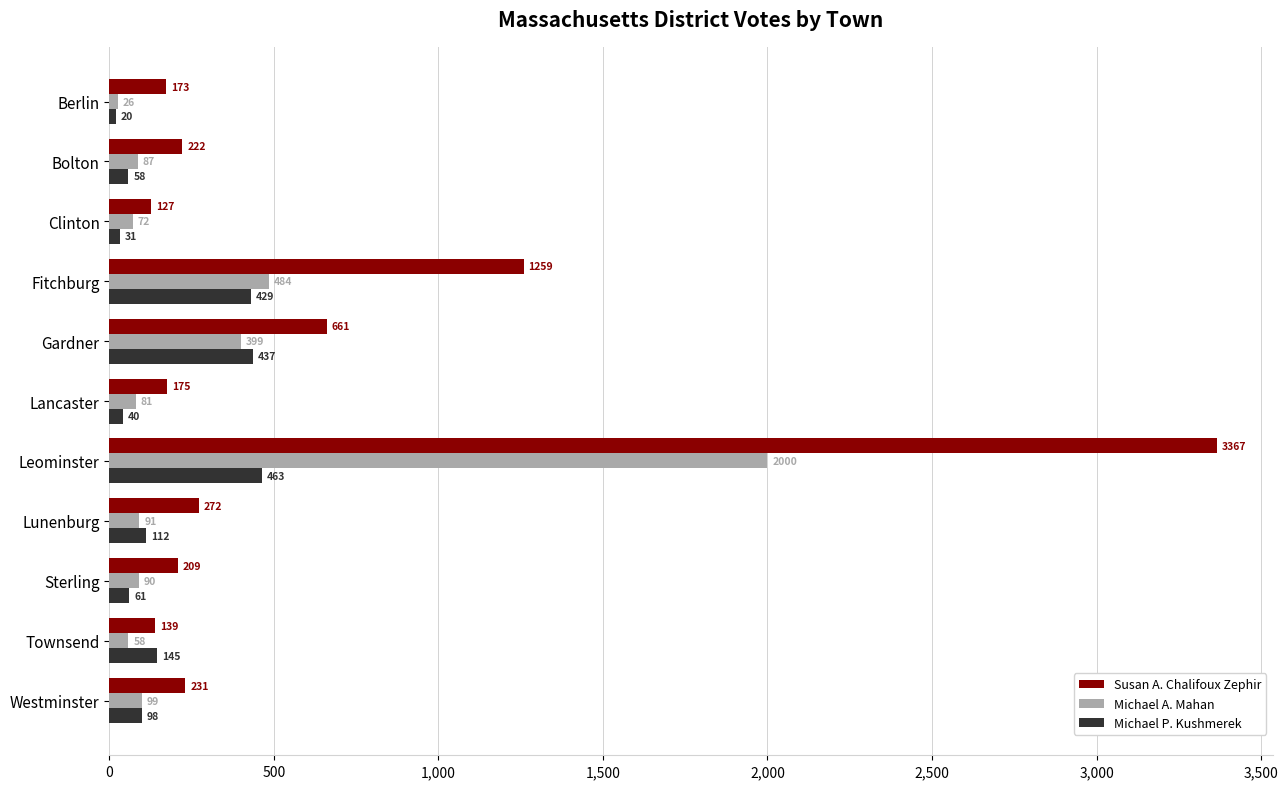

Is it true that Michael P. Kushmerek equals 429 at Fitchburg?

True